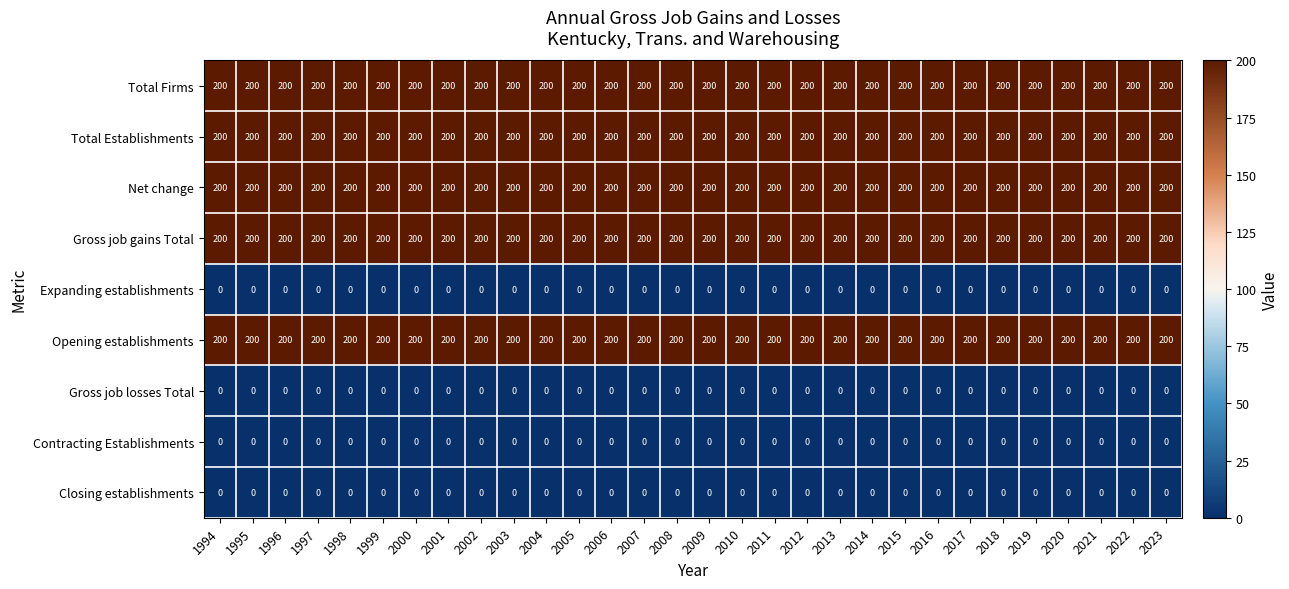

What is the sum of all Net change values?

6000